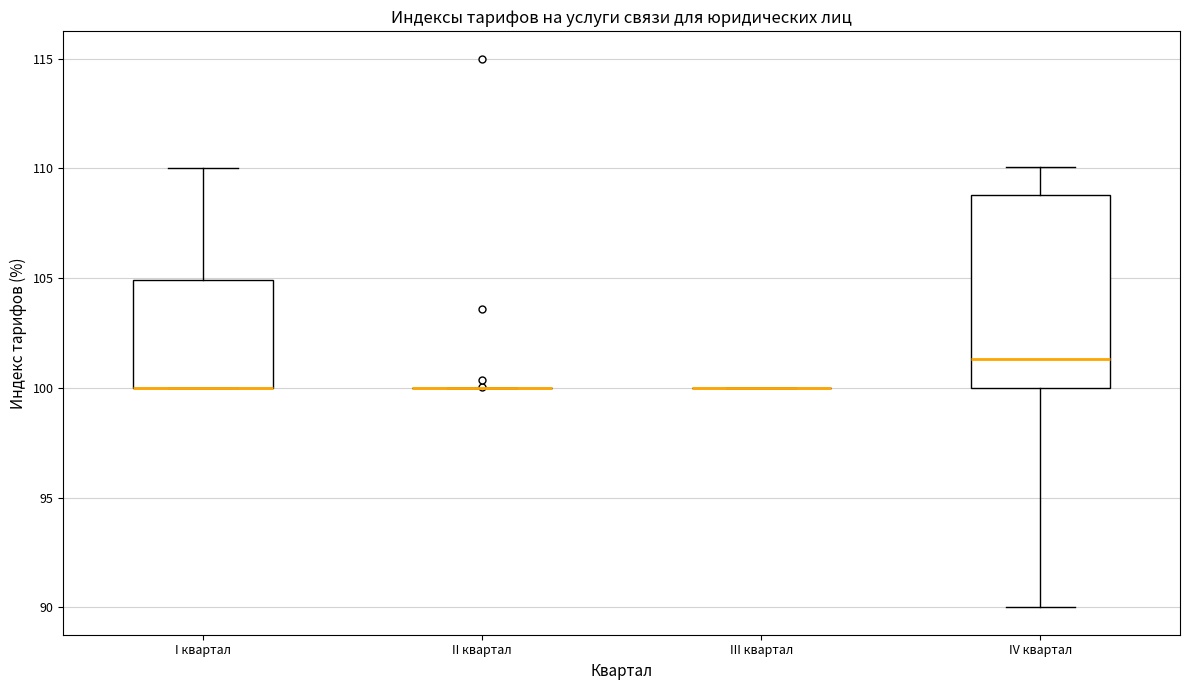

Reading left to right, read every box against the y-axis: the position of its median line, the range the box covers, and the ends of its whiskers. The values are not printed on the chart, so give them approximately, as read against the axis.

I квартал: median 100.0 (drawn on the box's lower edge), box 100.0 to 105.0, whiskers 100.0 to 110.0
II квартал: box collapsed to a line at 100.0, whiskers 100.0 to 100.0
III квартал: box collapsed to a line at 100.0, whiskers 100.0 to 100.0
IV квартал: median 101.5, box 100.0 to 109.0, whiskers 90.0 to 110.0